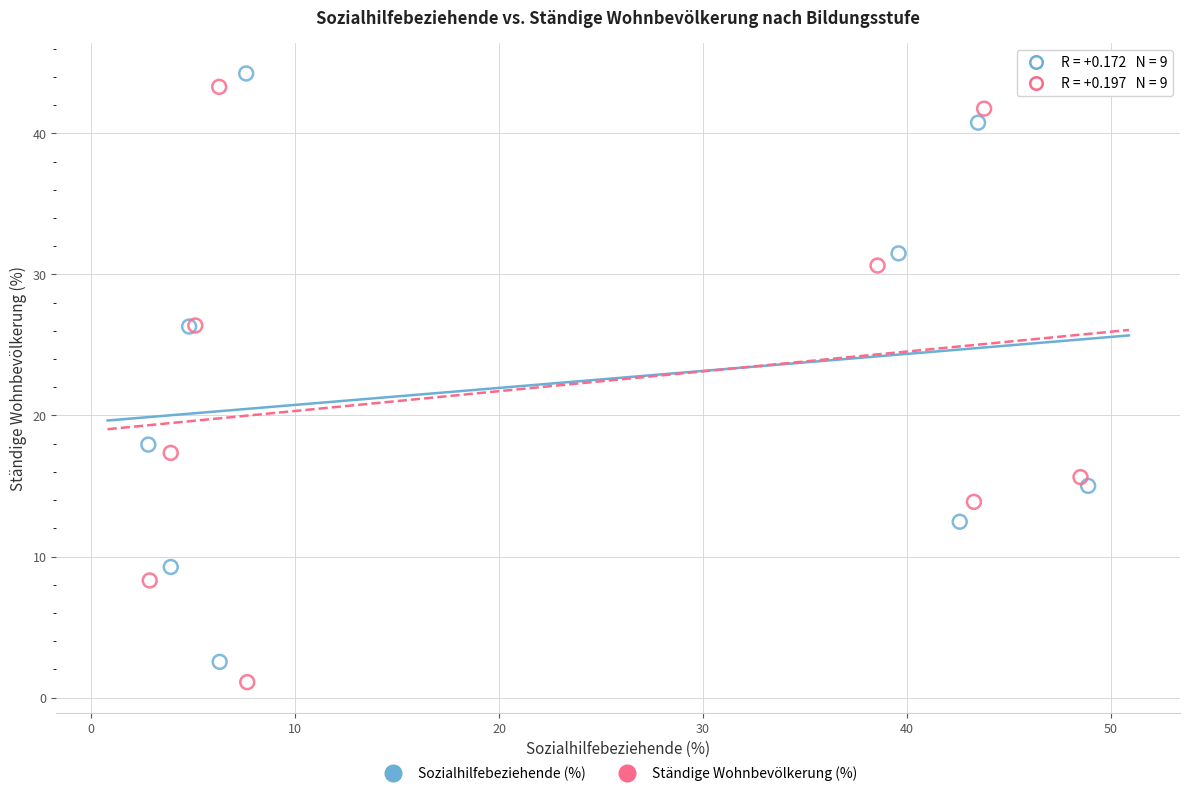

Which series has the widest spread of Y values?

Ständige Wohnbevölkerung (%)